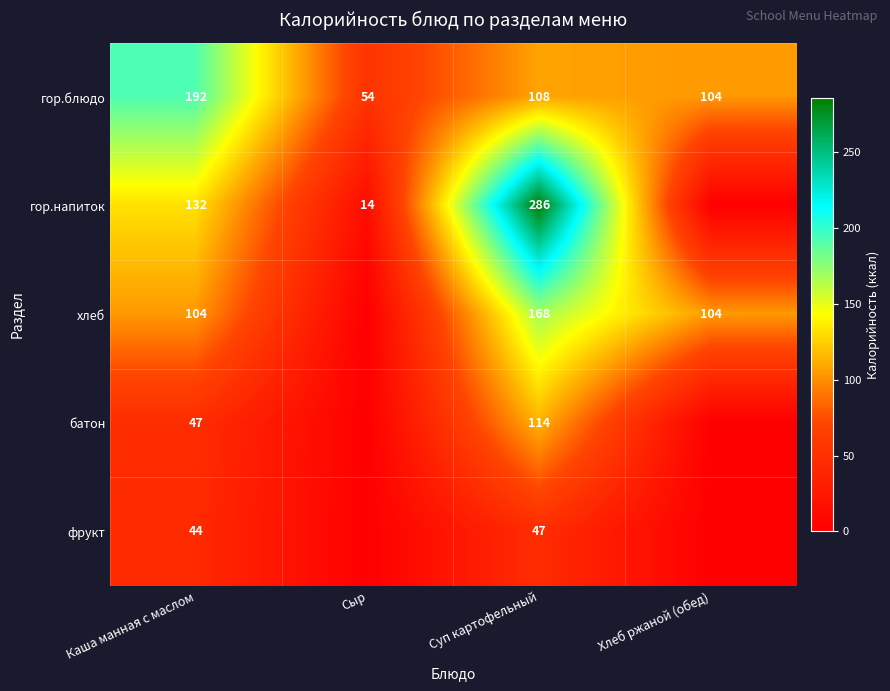

True or false: хлеб has a value of 168 at Суп картофельный.

True